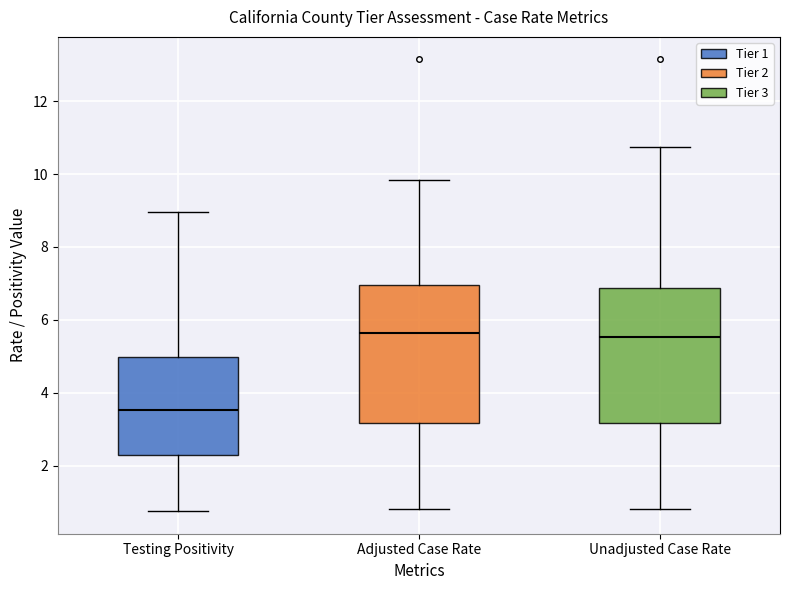

Reading left to right, transcribe this box plot: for each box, give where its median line is, the range the box spans, and where its two whiskers end, as read against the y-axis. The values are not printed on the chart, so give them approximately, as read against the axis.

Testing Positivity: median 3.6, box 2.2 to 5.0, whiskers 0.8 to 9.0
Adjusted Case Rate: median 5.6, box 3.2 to 7.0, whiskers 0.8 to 9.8
Unadjusted Case Rate: median 5.6, box 3.2 to 6.8, whiskers 0.8 to 10.8